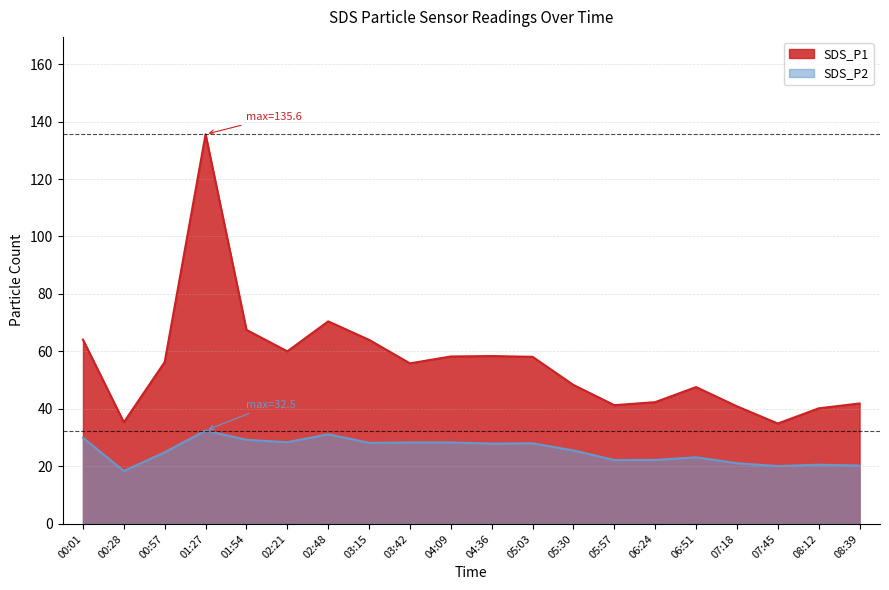

What is the label of the 2nd point from the left?

00:28